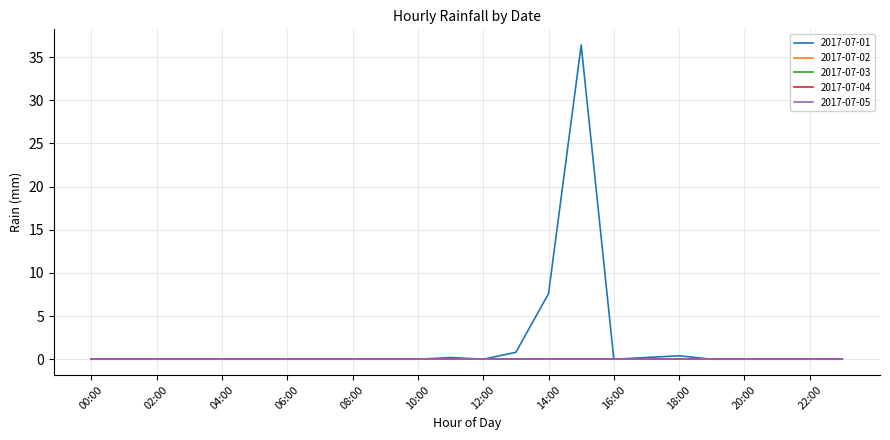

Does the chart have visible grid lines?

Yes